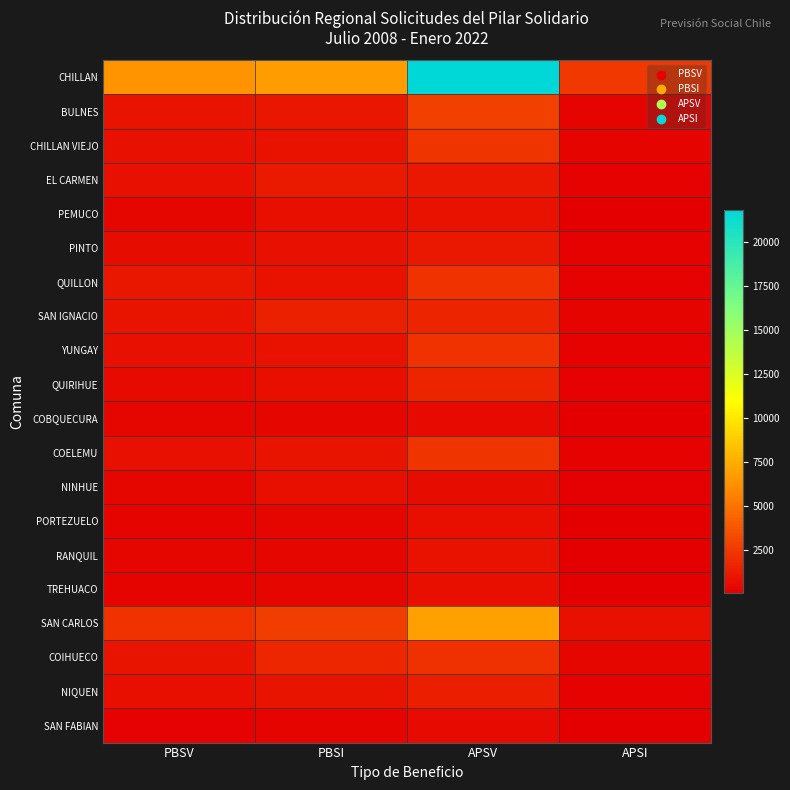

Reading left to right, list all the values displayed in this chart.

CHILLAN: PBSV=6410	PBSI=6748	APSV=21833	APSI=2449
BULNES: PBSV=910	PBSI=1047	APSV=2803	APSI=243
CHILLAN VIEJO: PBSV=768	PBSI=844	APSV=2262	APSI=295
EL CARMEN: PBSV=771	PBSI=1163	APSV=1078	APSI=188
PEMUCO: PBSV=363	PBSI=648	APSV=818	APSI=120
PINTO: PBSV=577	PBSI=748	APSV=1131	APSI=148
QUILLON: PBSV=1007	PBSI=839	APSV=2213	APSI=159
SAN IGNACIO: PBSV=928	PBSI=1458	APSV=1575	APSI=296
YUNGAY: PBSV=728	PBSI=846	APSV=2219	APSI=173
QUIRIHUE: PBSV=513	PBSI=657	APSV=1616	APSI=136
COBQUECURA: PBSV=354	PBSI=346	APSV=486	APSI=51
COELEMU: PBSV=801	PBSI=905	APSV=2297	APSI=175
NINHUE: PBSV=339	PBSI=645	APSV=594	APSI=115
PORTEZUELO: PBSV=272	PBSI=331	APSV=642	APSI=100
RANQUIL: PBSV=304	PBSI=366	APSV=882	APSI=70
TREHUACO: PBSV=283	PBSI=351	APSV=638	APSI=78
SAN CARLOS: PBSV=2192	PBSI=2694	APSV=6876	APSI=792
COIHUECO: PBSV=972	PBSI=1671	APSV=2153	APSI=313
NIQUEN: PBSV=715	PBSI=893	APSV=1393	APSI=149
SAN FABIAN: PBSV=187	PBSI=213	APSV=500	APSI=41